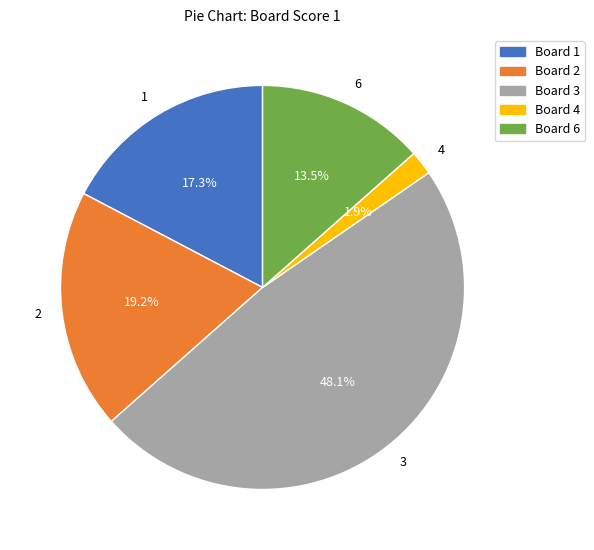

Is there a majority slice in this chart?

No